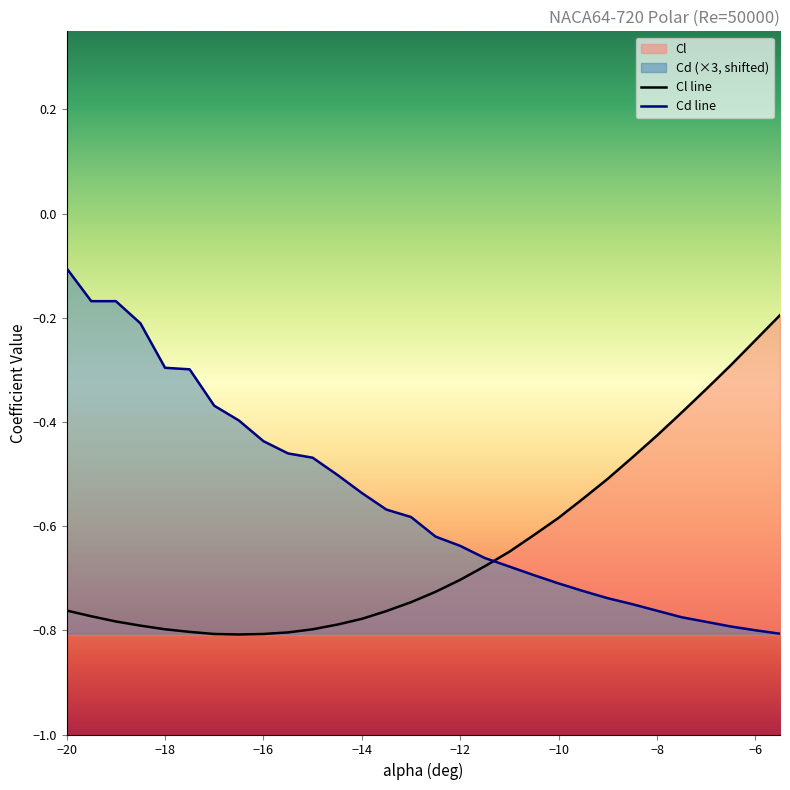

Rank the series by their average value, from lowest to highest.

Cl line, Cd line